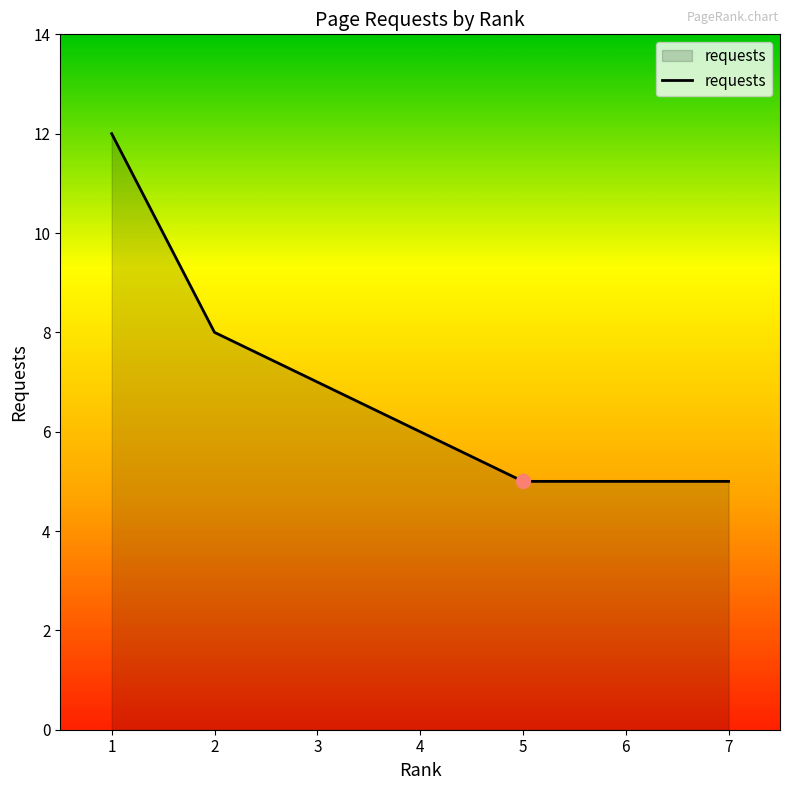

What is the greatest value displayed?

12